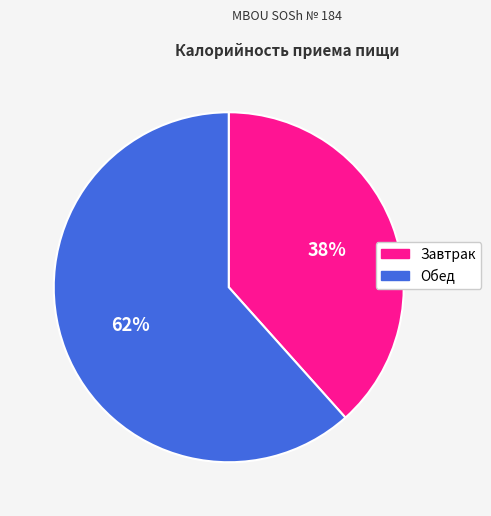

Is it true that Завтрак is 38% of the pie?

True